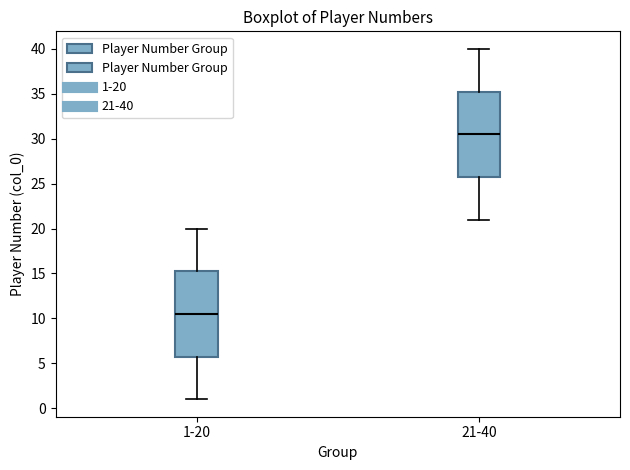

Where does the median line of the box for 1-20 sit on the y-axis? The values are not printed on the chart, so give them approximately, as read against the axis.

10.5